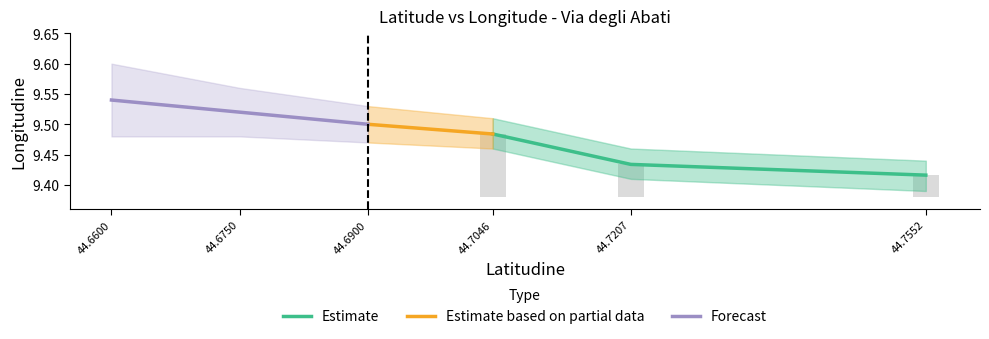

What is the greatest value displayed?

9.5